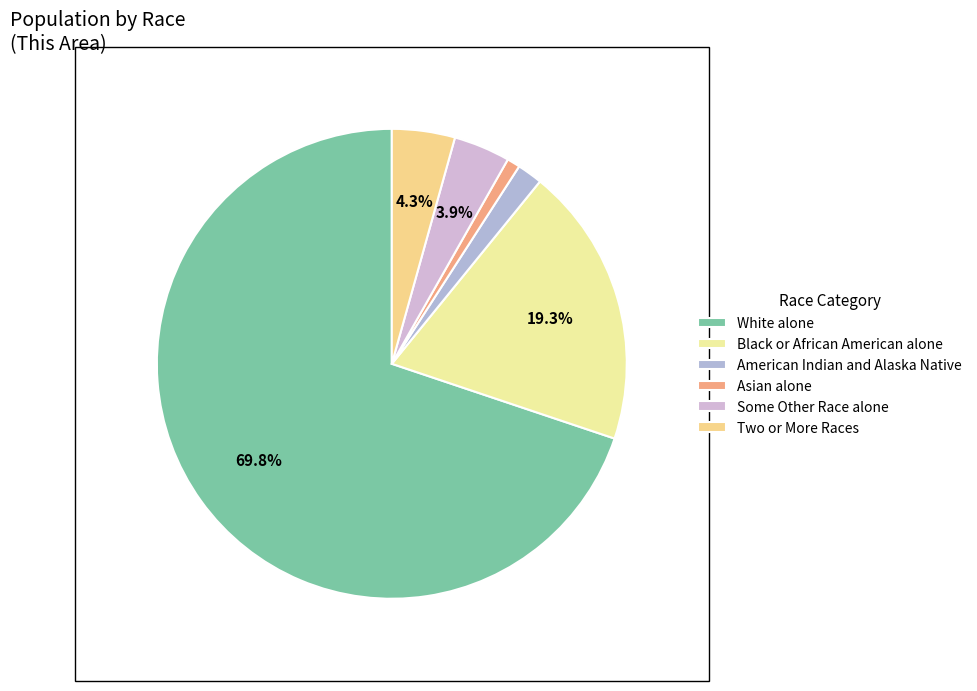

The Asian alone slice represents 8% of the pie. True or false?

False